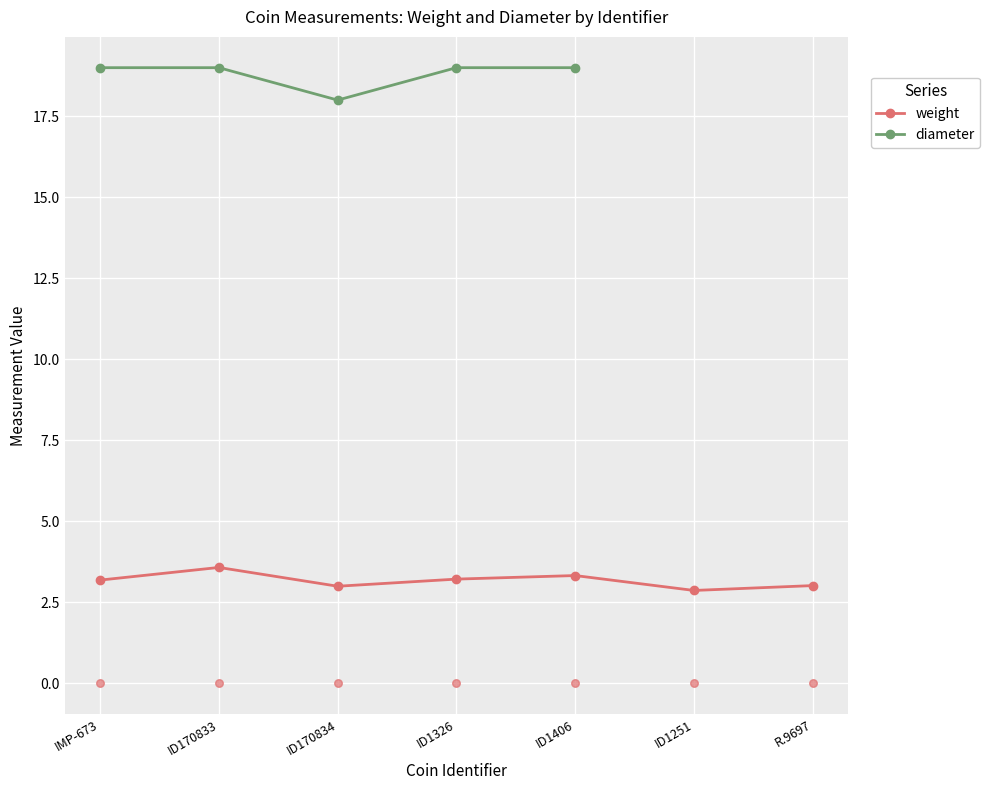

At which category is the sum across all series the highest?

ID170833